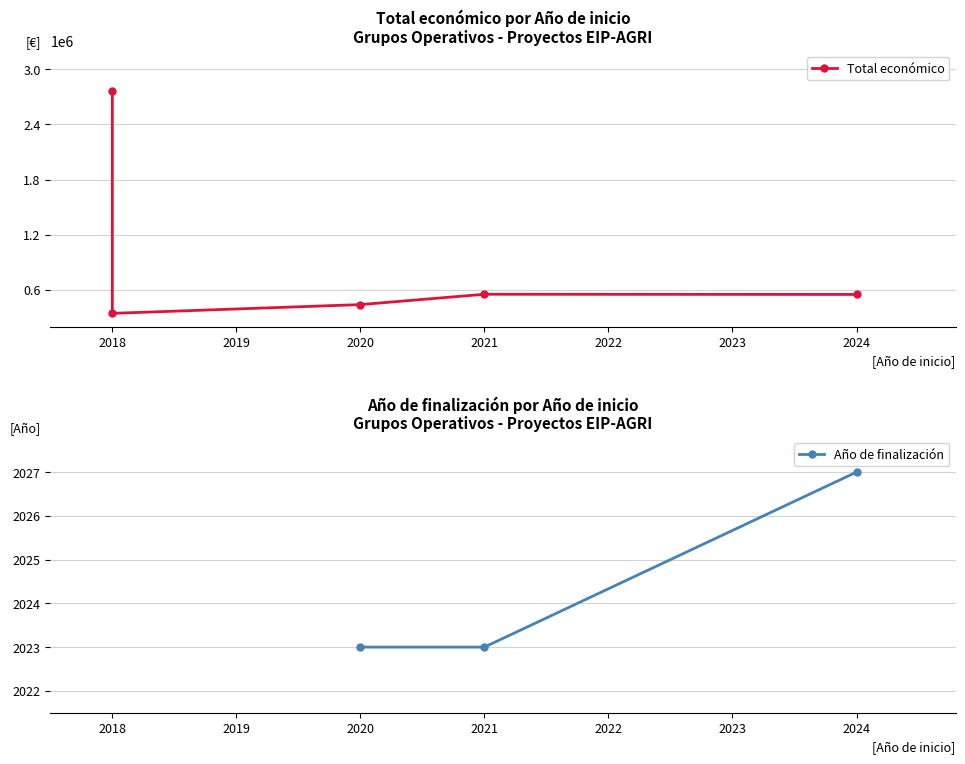

Which has a higher value, 2021 or 2018?

2021